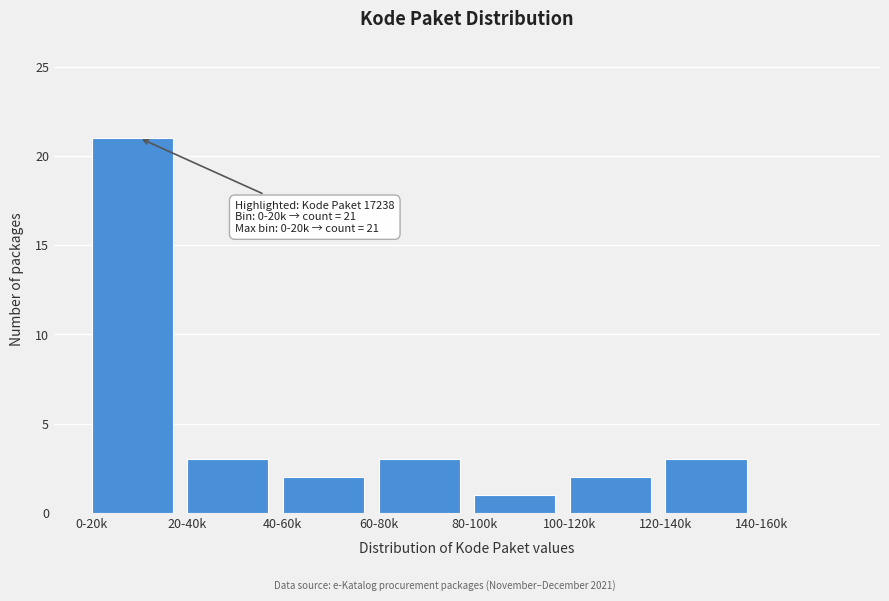

Reading right to left, extract all data points from this chart.

140-160k=0	120-140k=3	100-120k=2	80-100k=1	60-80k=3	40-60k=2	20-40k=3	0-20k=21